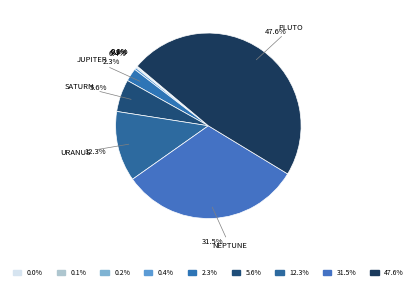

How many slices are in this pie chart?

9